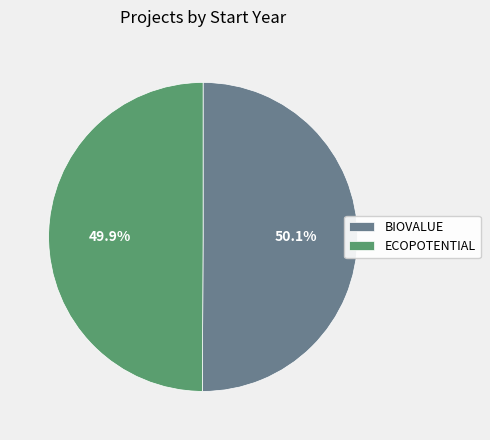

What is the ratio of the value at BIOVALUE to the value at ECOPOTENTIAL?

1.0